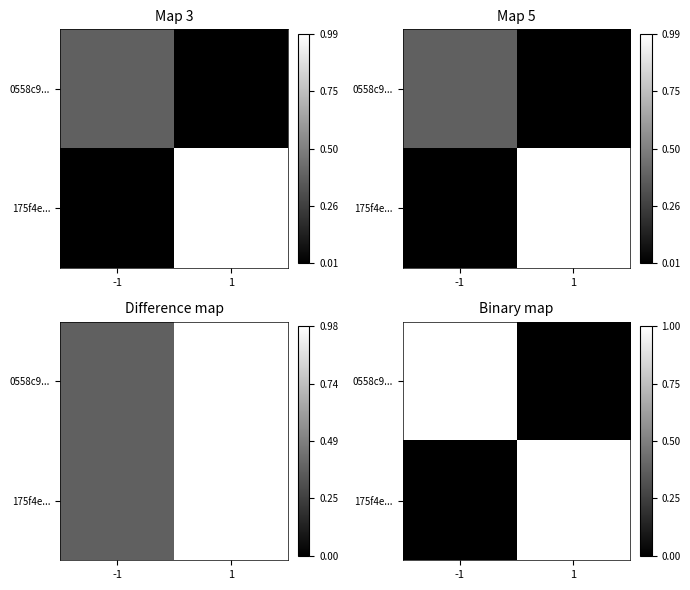

What is the total value across all series at -1?

1